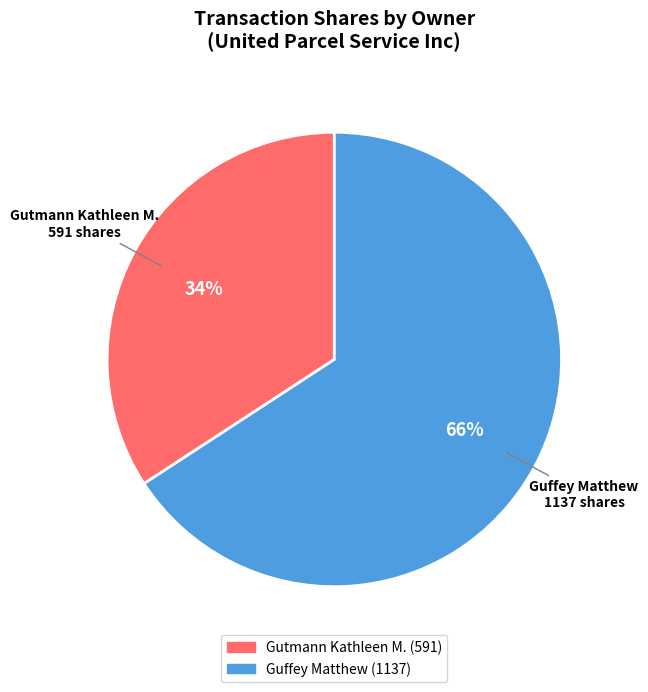

Which slice is the smallest?

Gutmann Kathleen M.